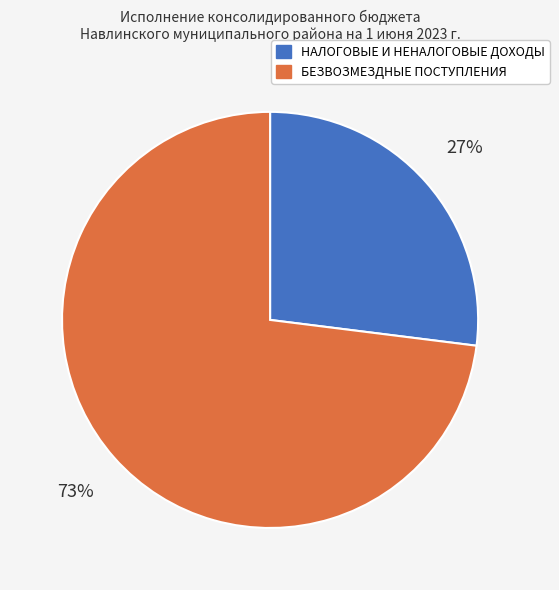

Do БЕЗВОЗМЕЗДНЫЕ ПОСТУПЛЕНИЯ and НАЛОГОВЫЕ И НЕНАЛОГОВЫЕ ДОХОДЫ together represent more than half of the pie?

Yes